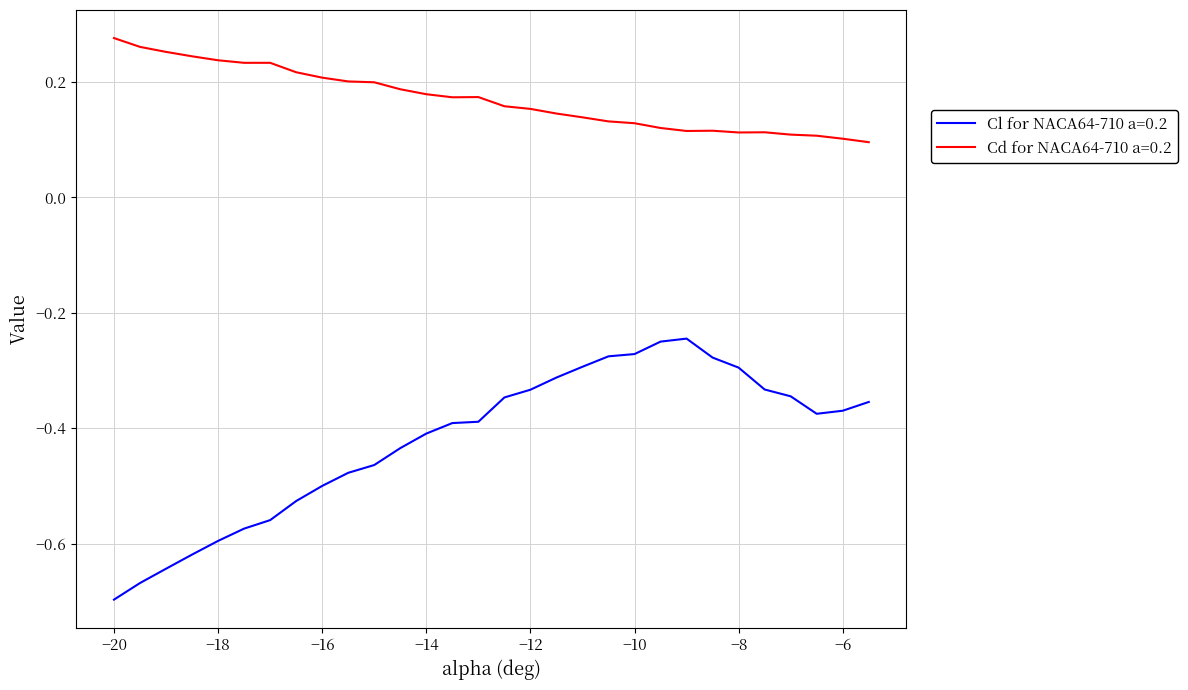

Which series has the widest spread of values?

Cl for NACA64-710 a=0.2